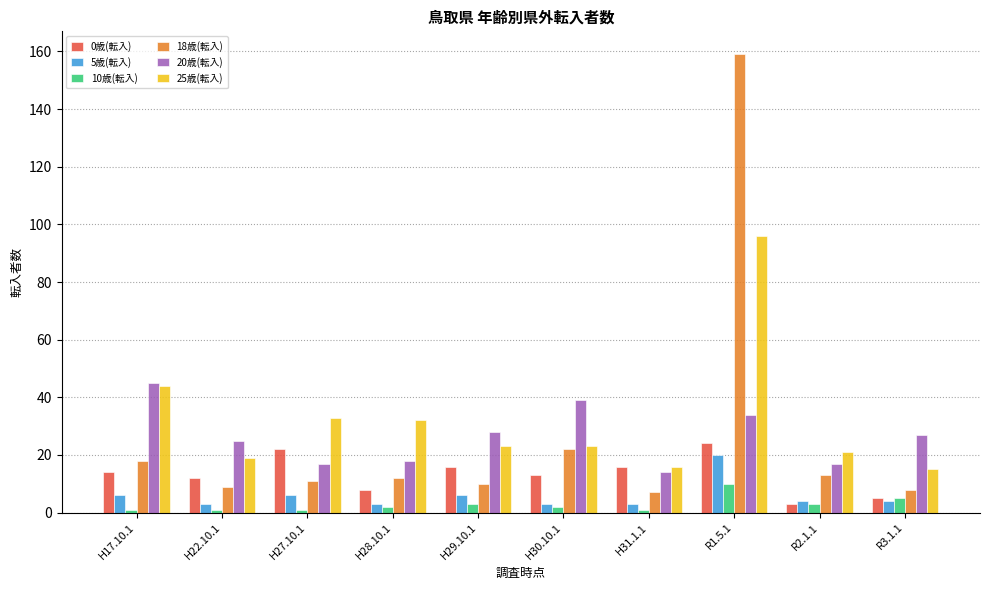

What is the difference between the 5歳(転入) values at H30.10.1 and R2.1.1?

1